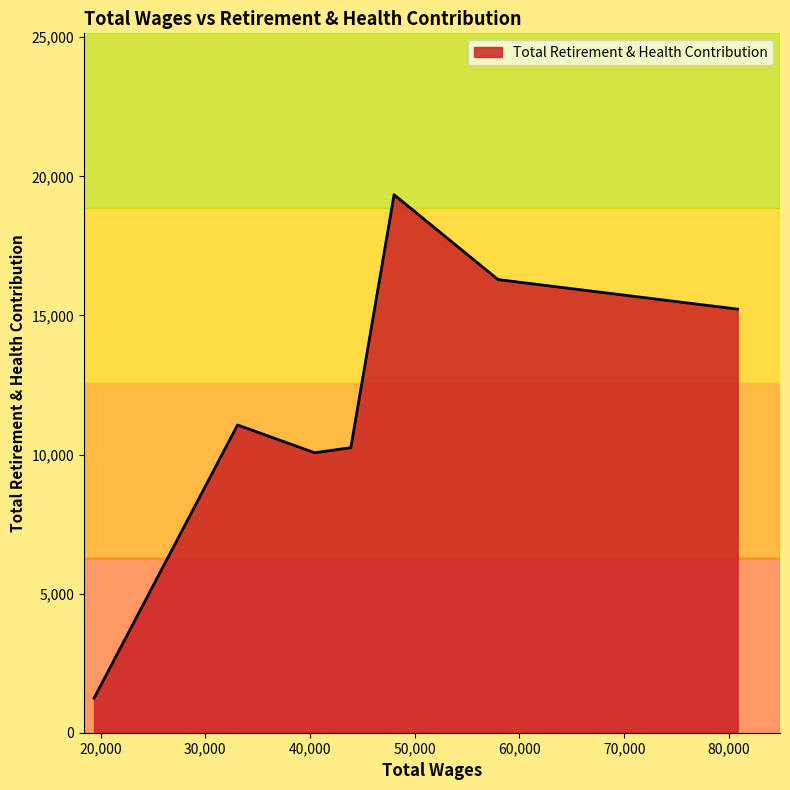

What is the minimum value shown in the chart?

1243